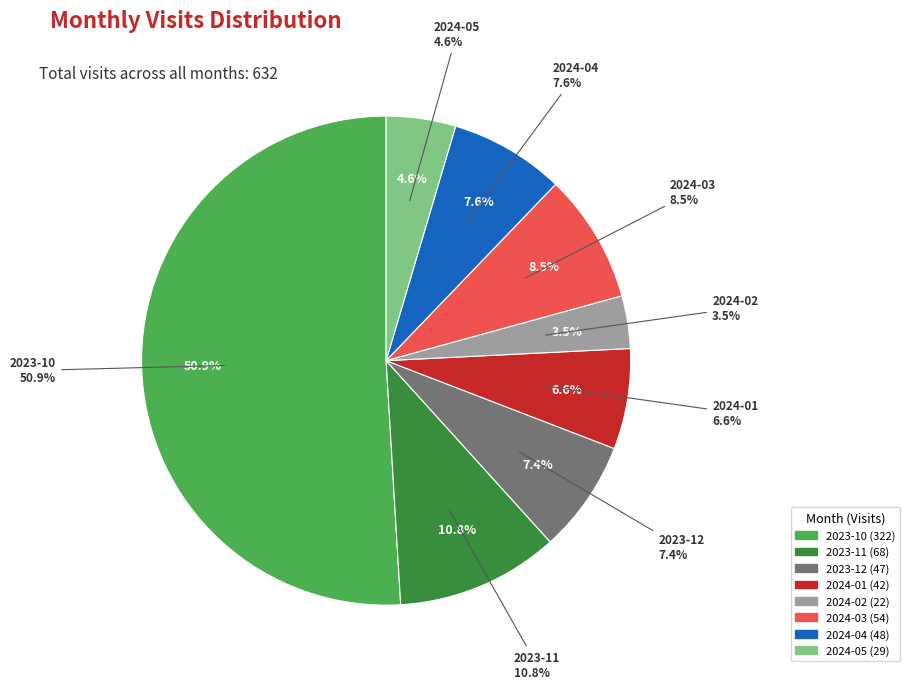

Is 2023-10 the majority of the pie?

Yes